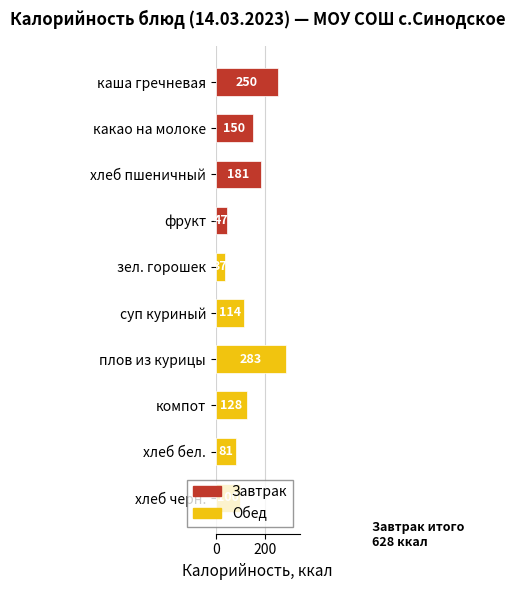

Read the value at хлеб бел., to the nearest 10.

80